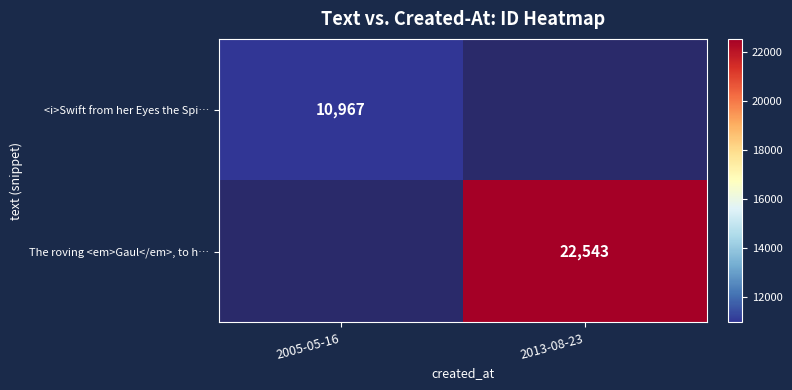

The <i>Swift from her Eyes the Spi… series shows 3460 at 2005-05-16. True or false?

False